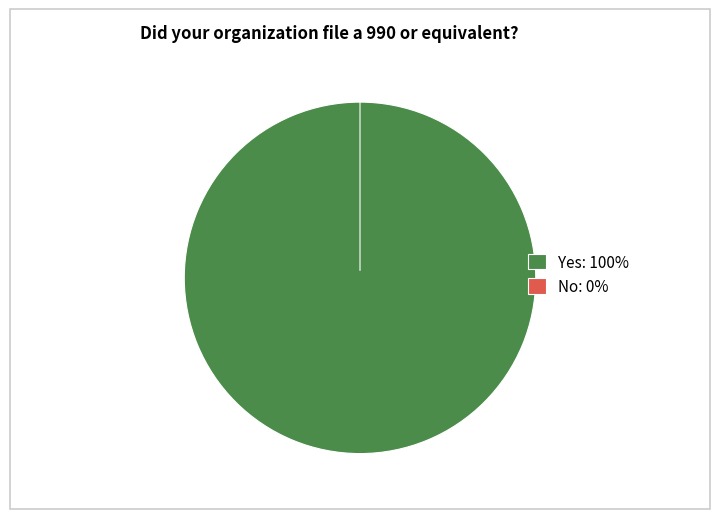

To the nearest percent, what is the difference between the largest and smallest slice percentages?

100%